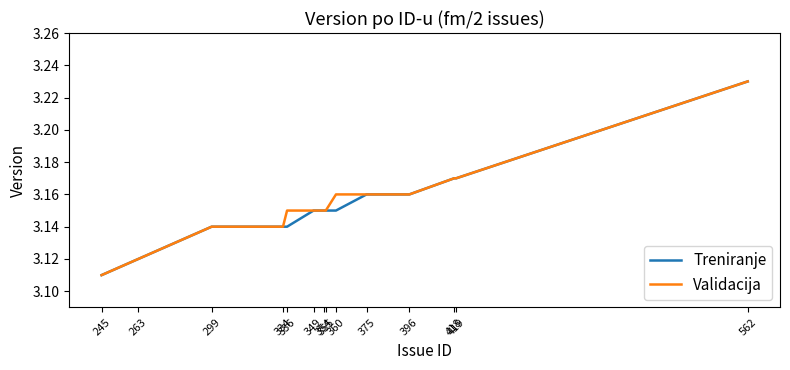

Is the value of Treniranje at 360 greater than the value of Validacija at 299?

Yes